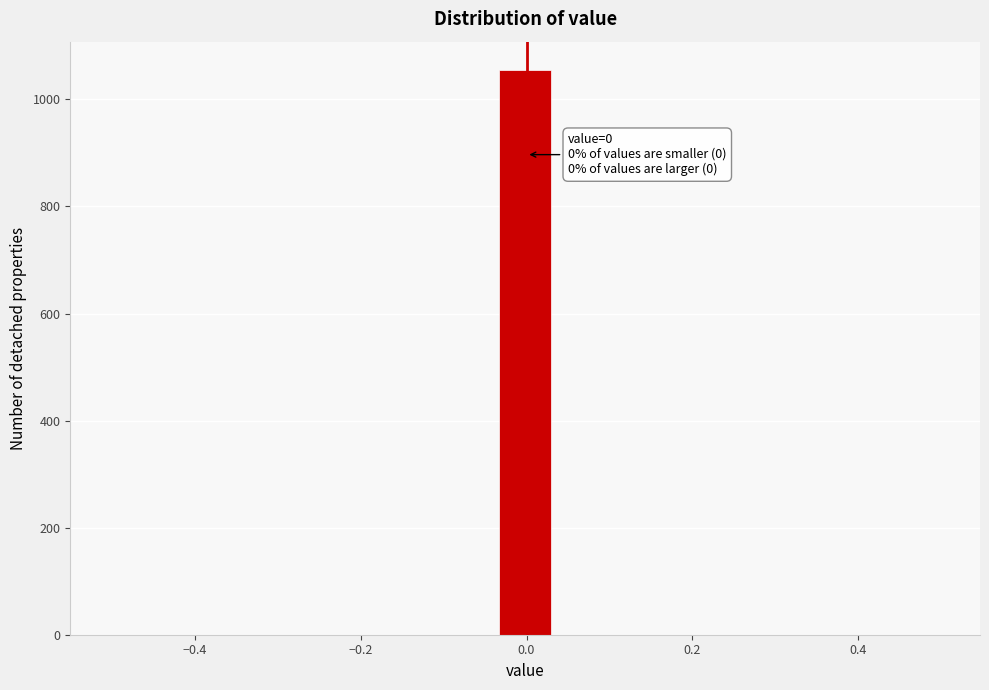

Read against the x-axis, roughly where is the centre of the tallest bar?

0.00